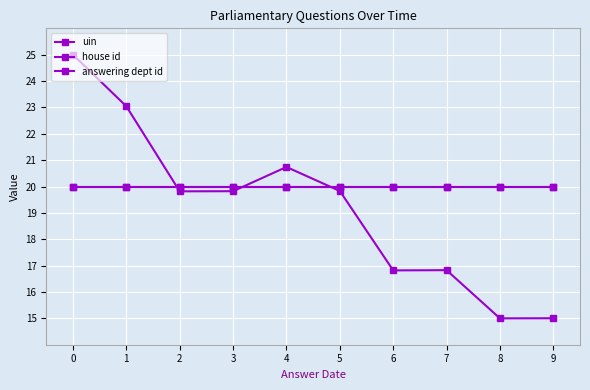

At 8, list the series in order from largest to smallest.

house id, answering dept id, uin